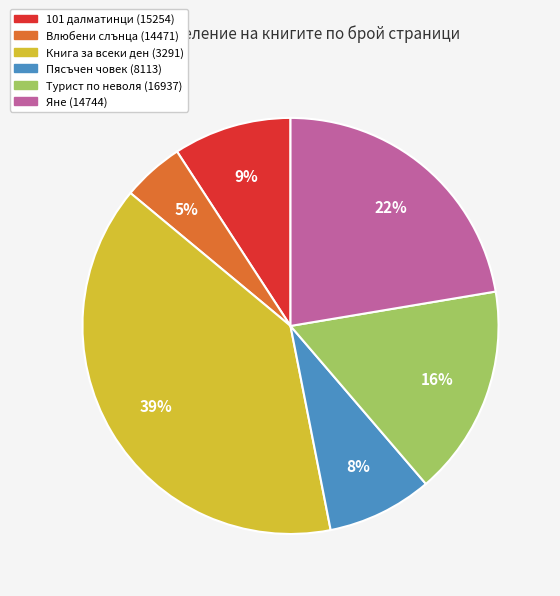

To the nearest percent, what is the difference between the largest and smallest slice percentages?

34%